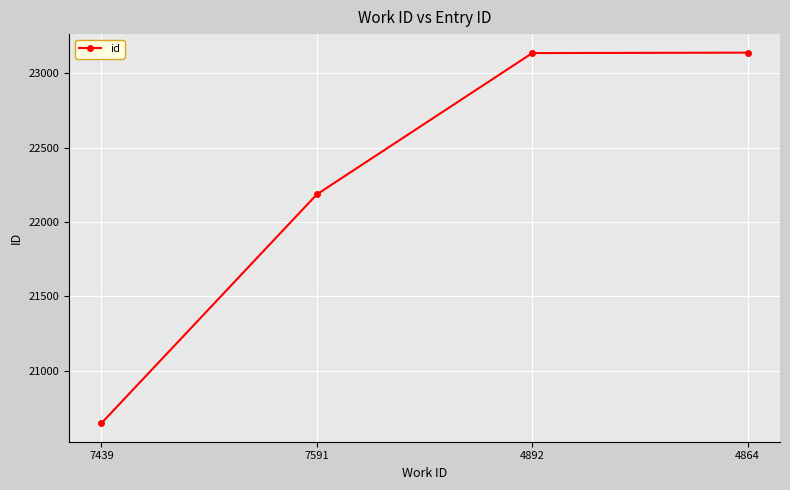

What is the difference between the values at 4864 and 4892?

3